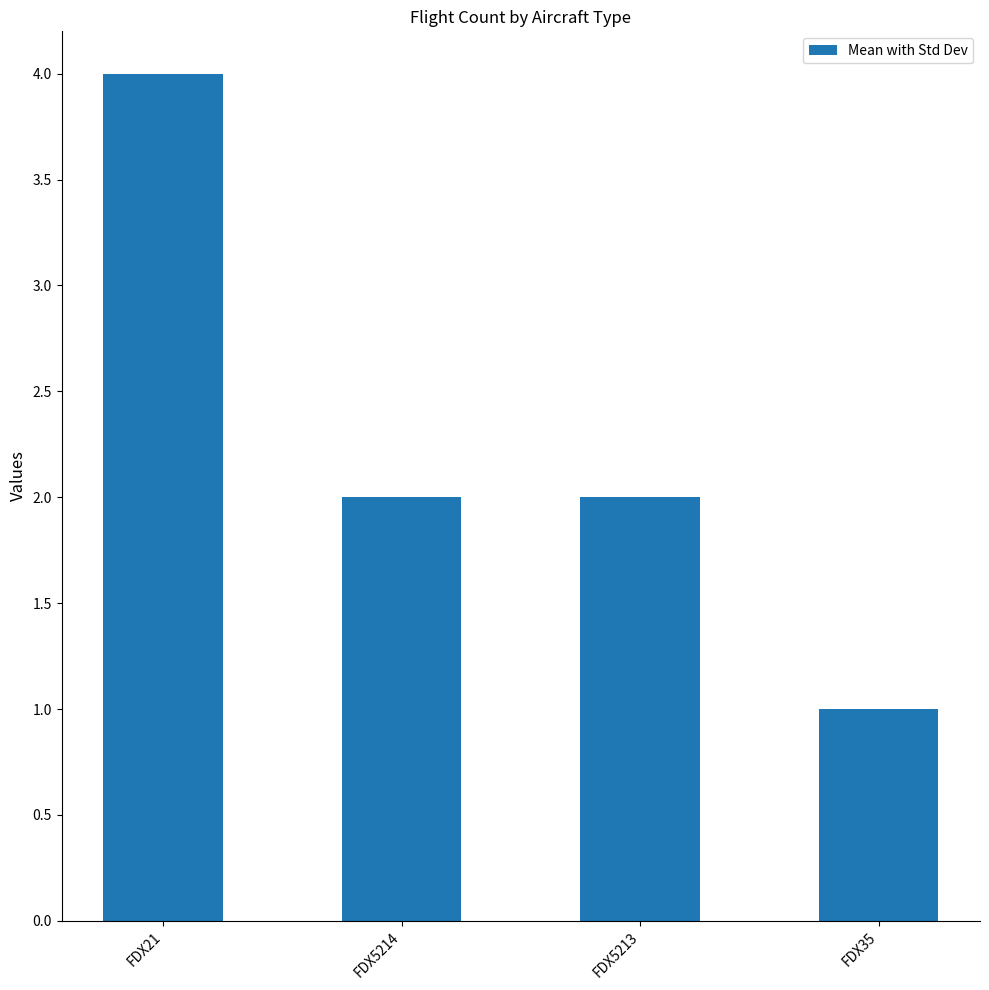

The value at FDX5213 is 2. True or false?

True